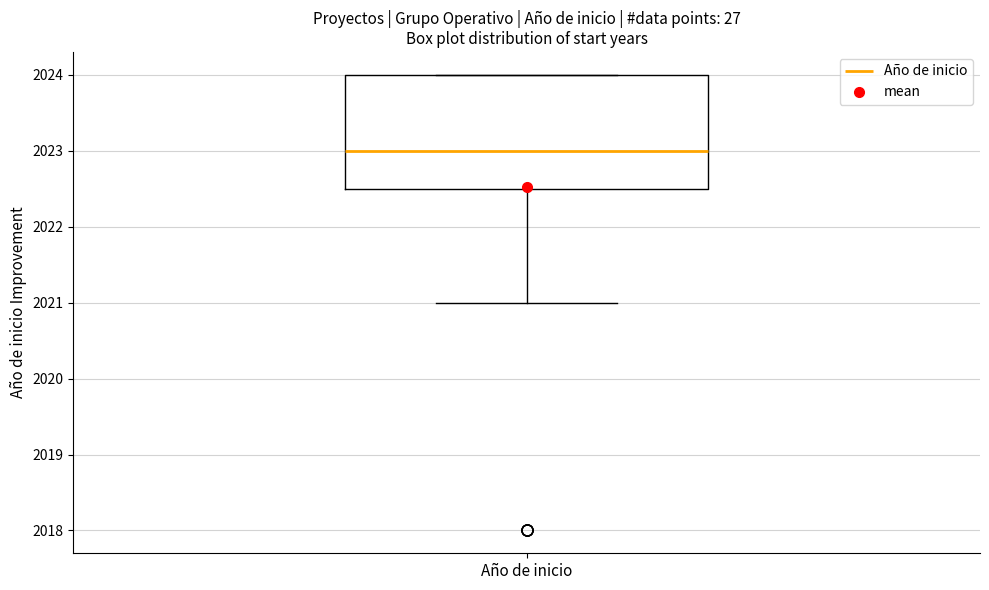

Where is the upper edge of the box for Año de inicio on the y-axis? The values are not printed on the chart, so give them approximately, as read against the axis.

2024.0